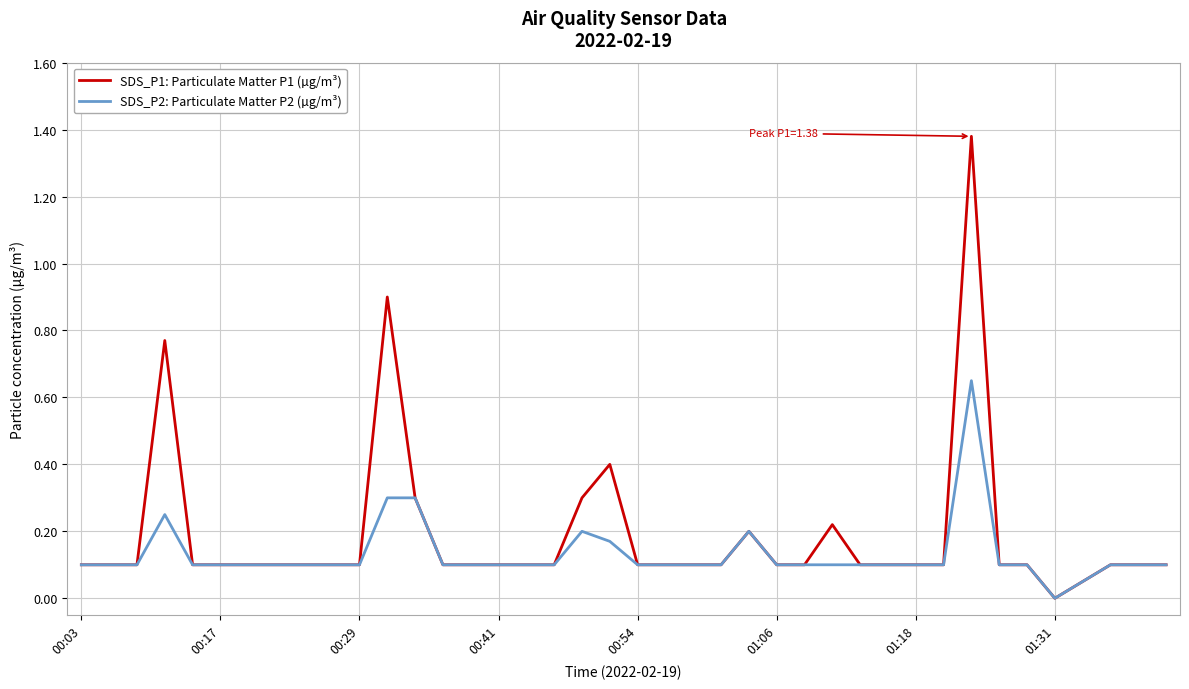

Which series has the widest spread of values?

SDS_P1: Particulate Matter P1 (µg/m³)